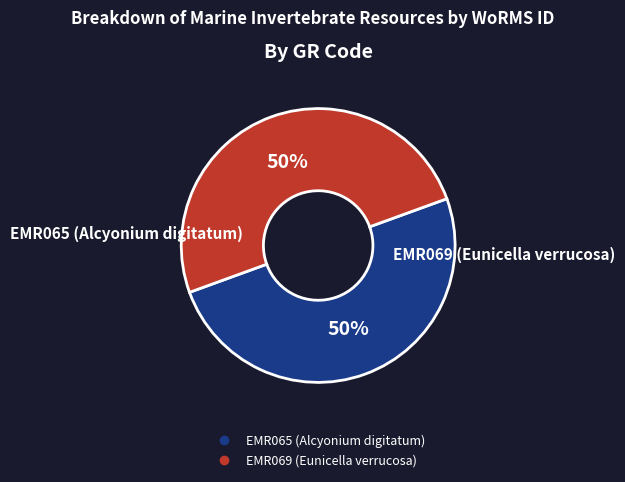

Approximately how many times larger is the value at EMR069 (Eunicella verrucosa) compared to EMR065 (Alcyonium digitatum)?

1.0